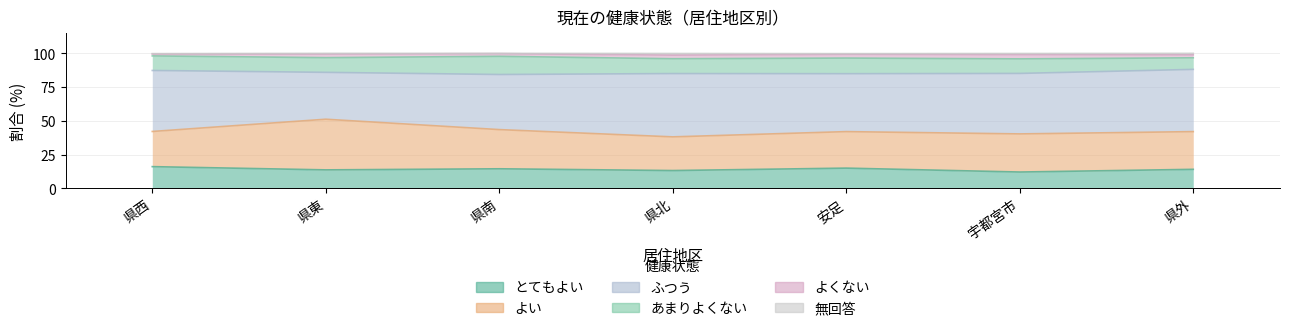

What position from the left is 県北?

4